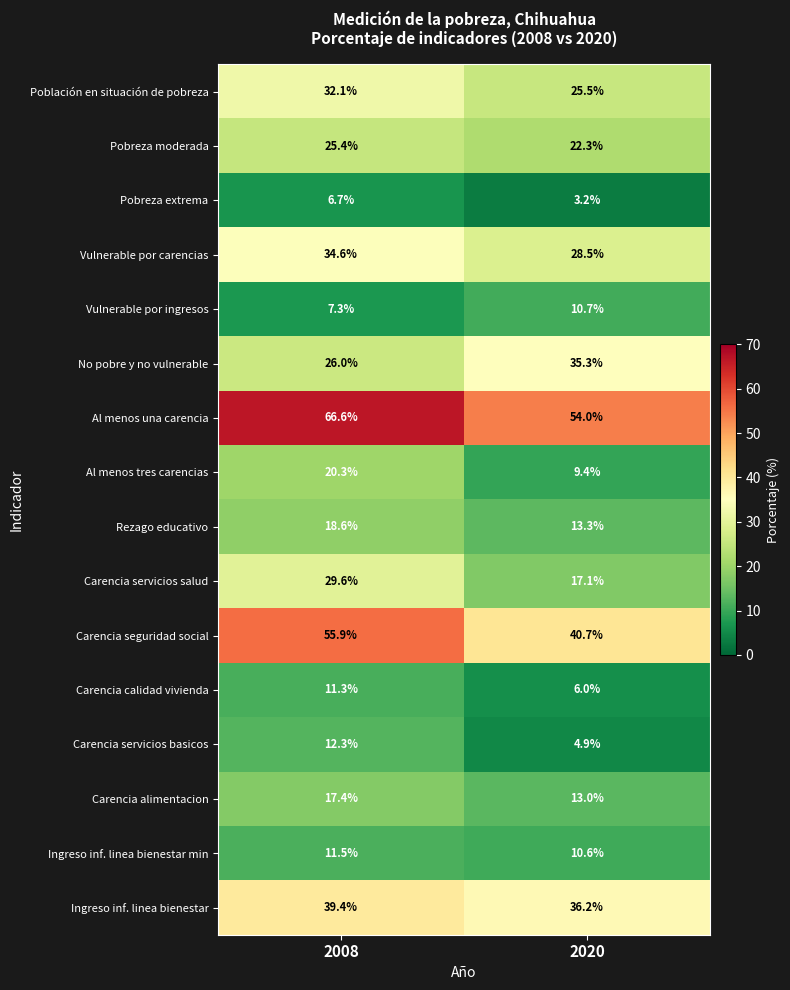

What is the difference between the highest and lowest values at 2008?

59.9